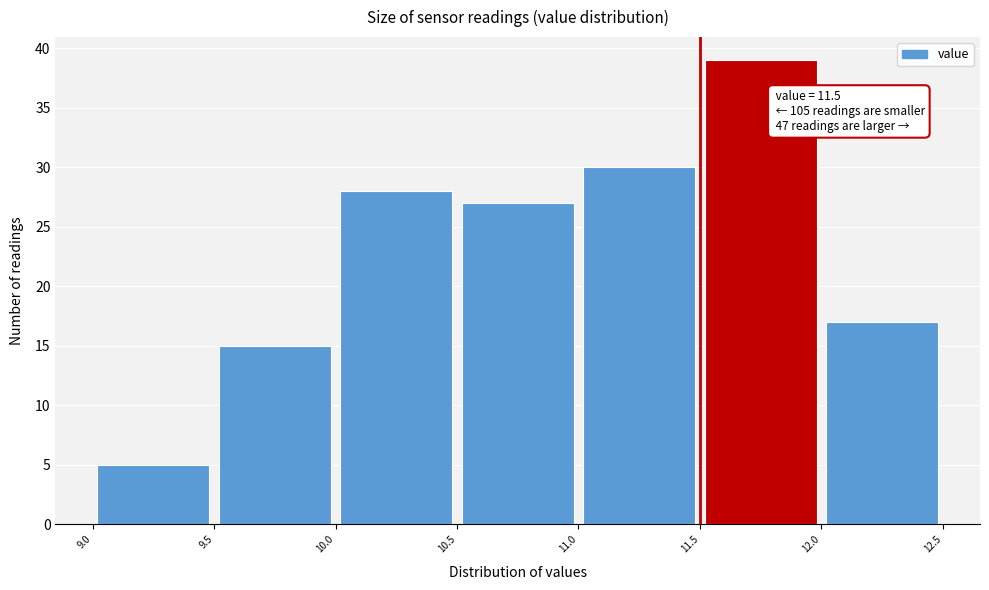

Over which range of the x-axis is the bar tallest?

11.5 to 12.0